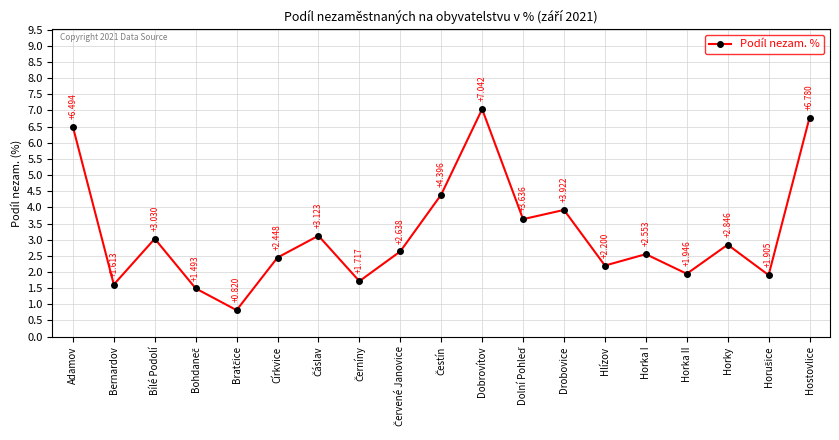

At which label does the data first exceed 2?

Adamov